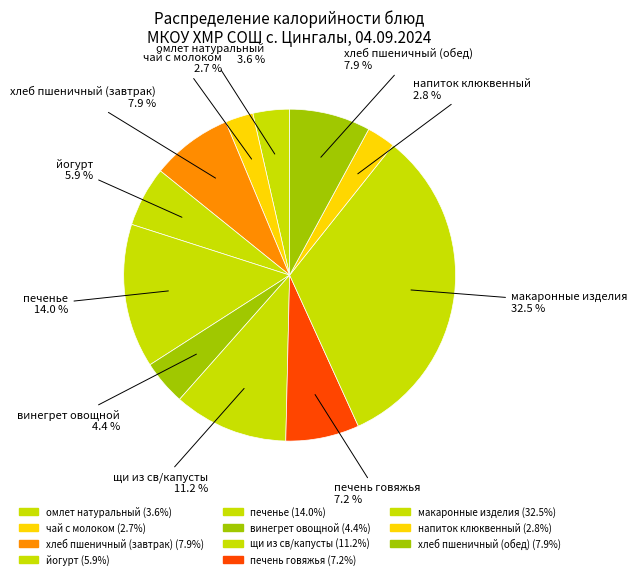

How many segments does this pie chart have?

11